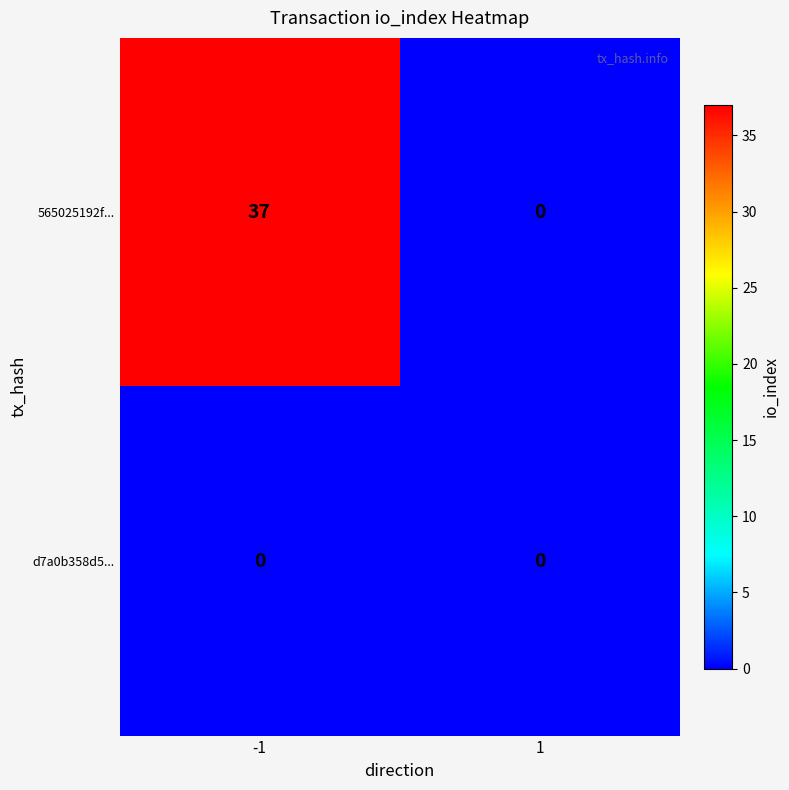

The value of 565025192f... at -1 is 37. True or false?

True